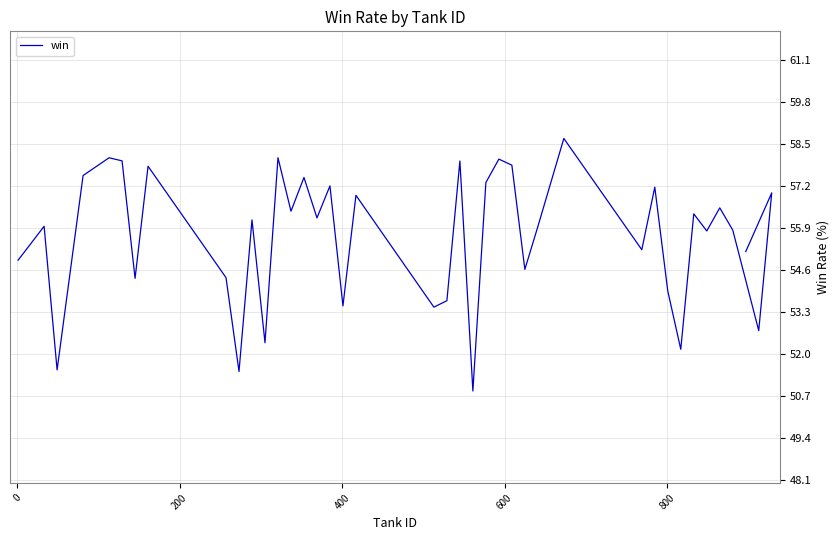

How many lines are shown in the chart?

1